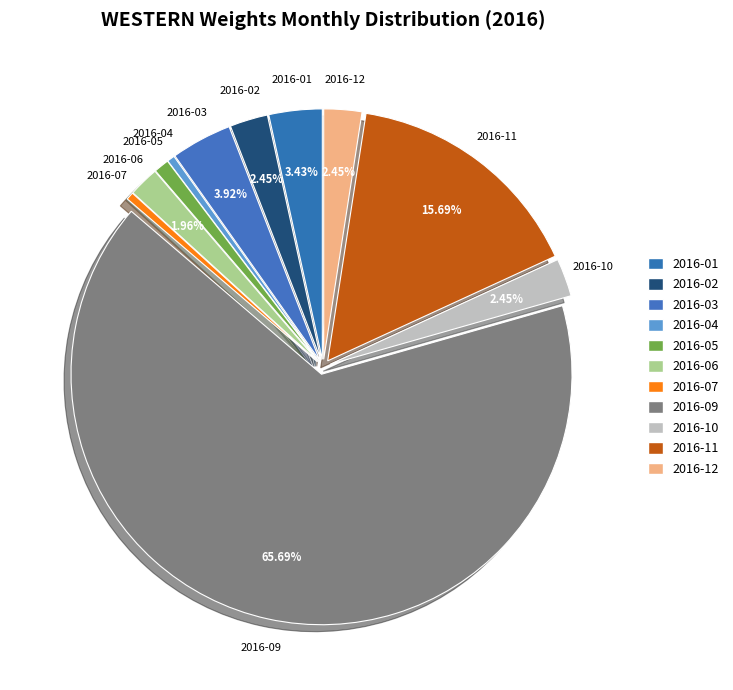

Is it true that 2016-01 is 3% of the pie?

True